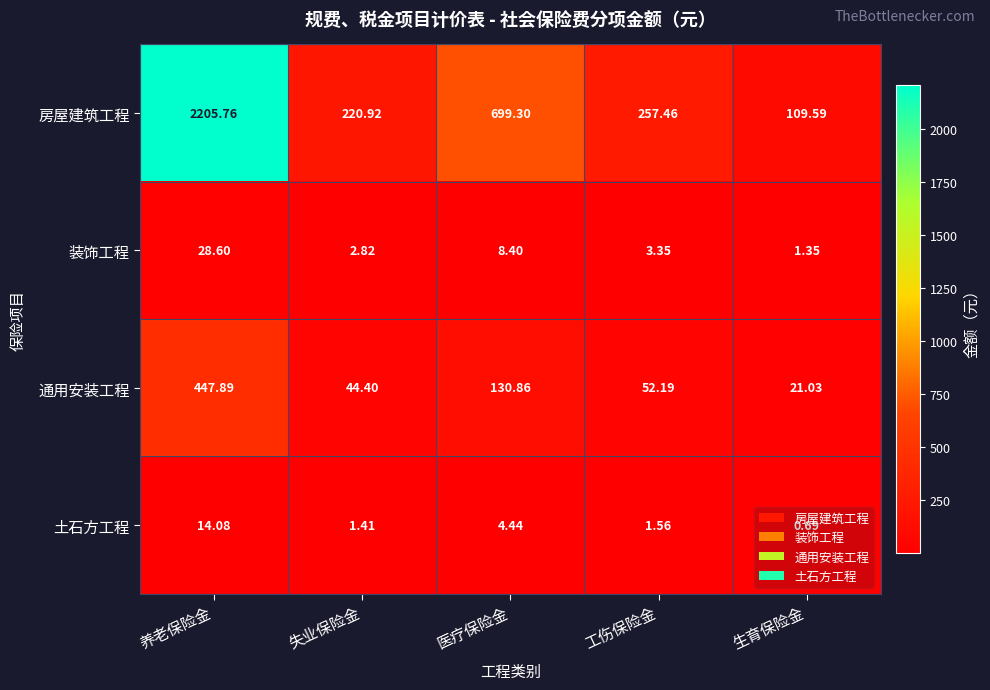

Which series has the largest total across all categories?

房屋建筑工程